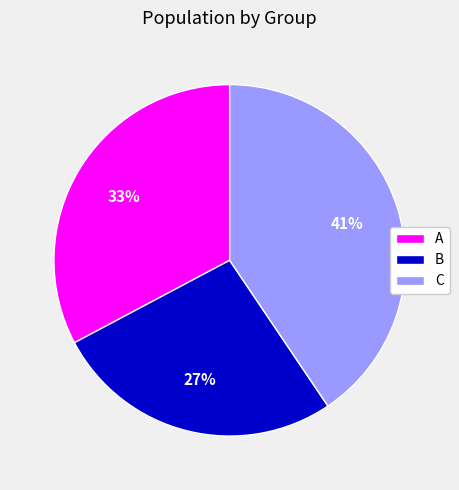

To the nearest percent, what percentage of the pie is A?

33%